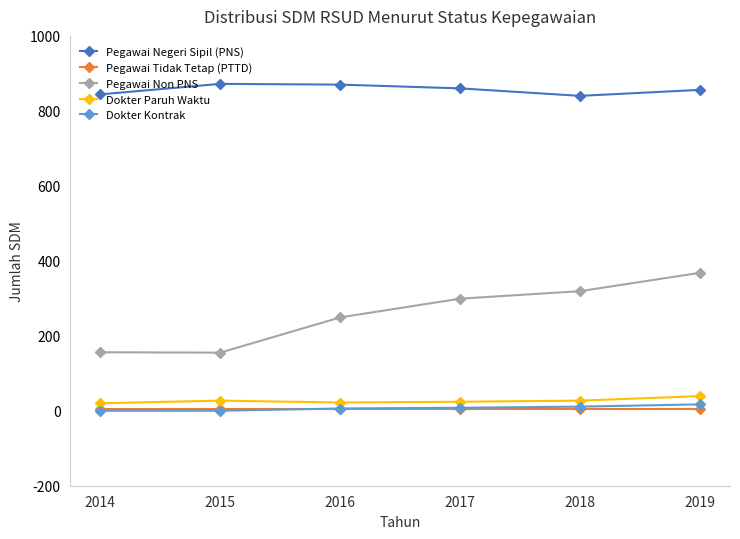

How many lines are shown in the chart?

5